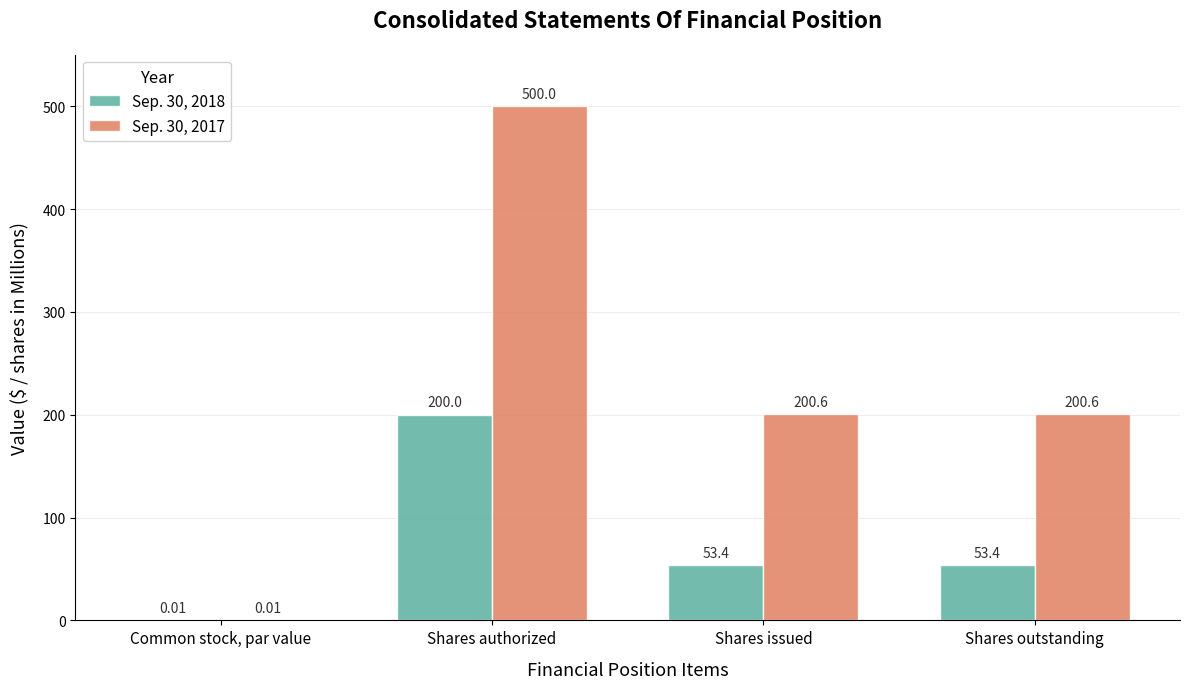

At which label does Sep. 30, 2018 first exceed 53?

Shares authorized